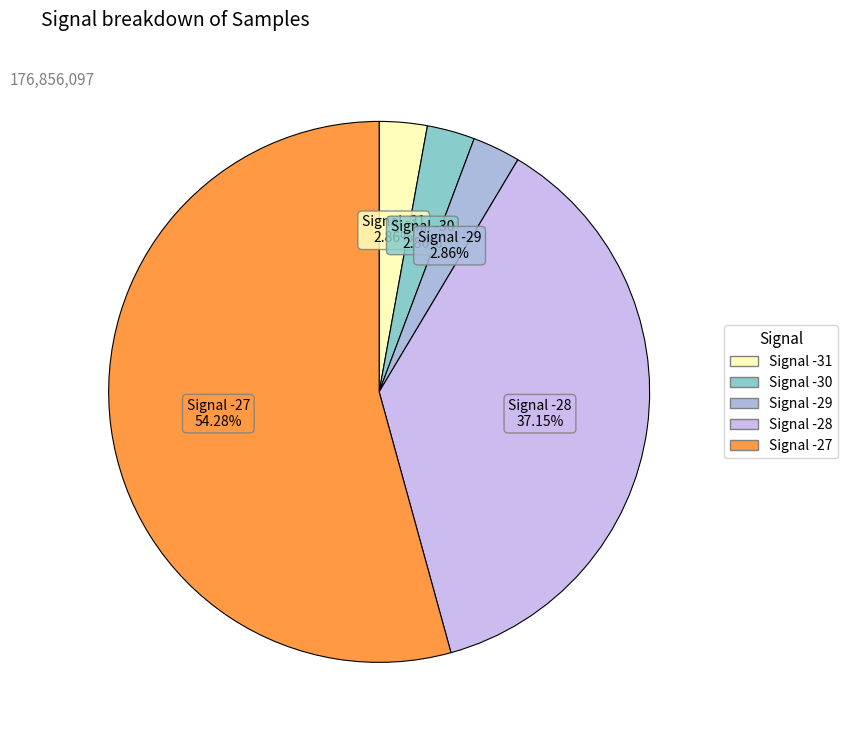

Which category has the smallest portion of the pie?

Signal -31